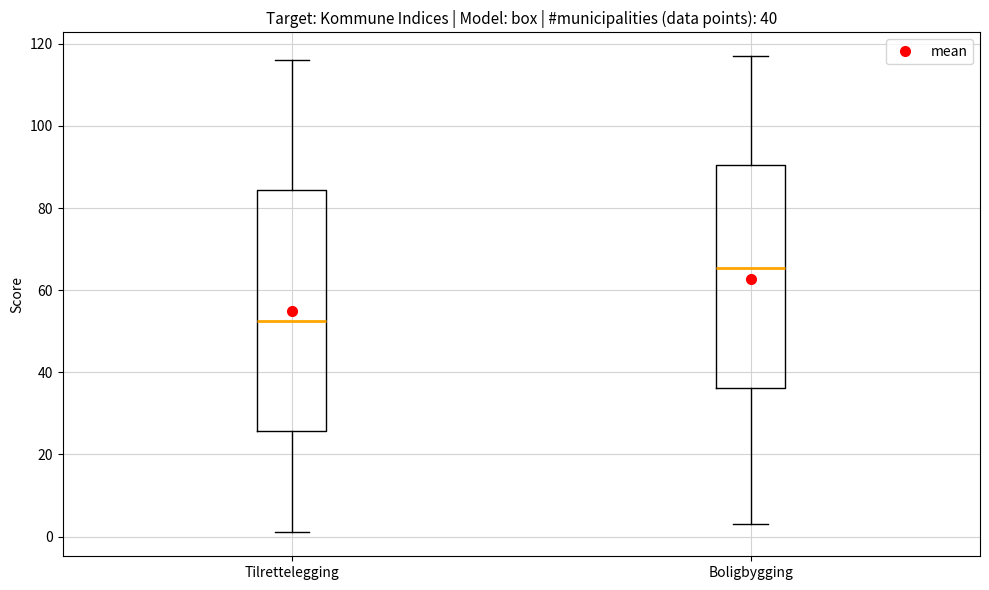

Which box has the lowest median line?

Tilrettelegging